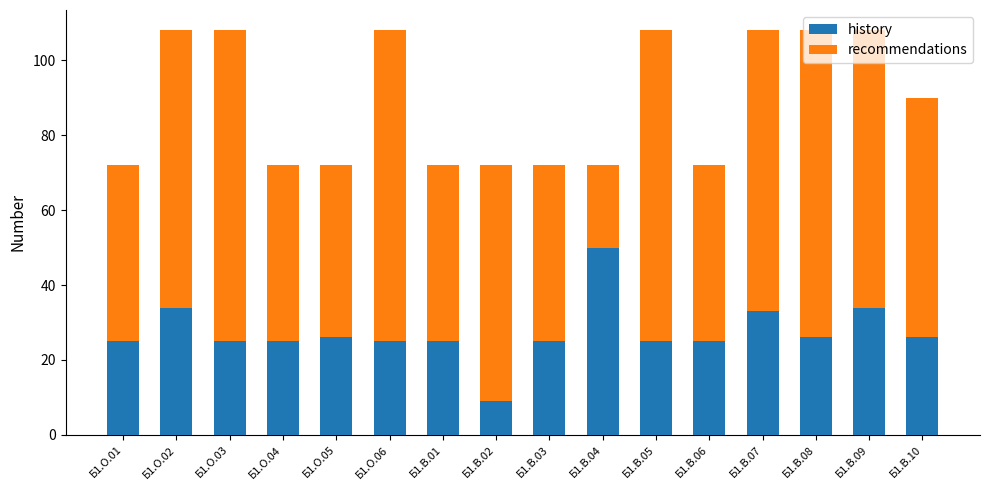

The history series shows 44 at Б1.В.03. True or false?

False